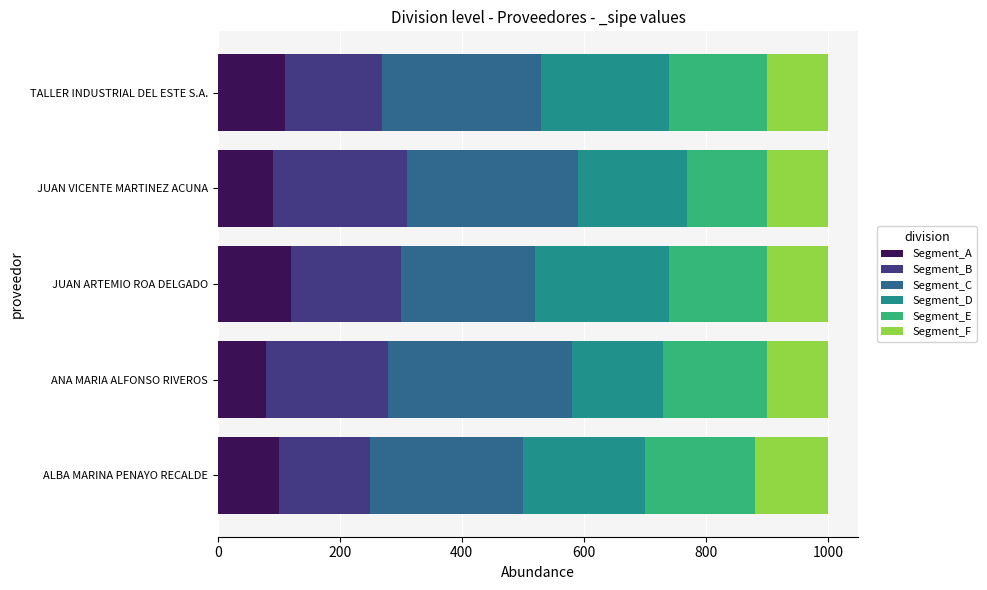

How many series are shown in this chart?

6